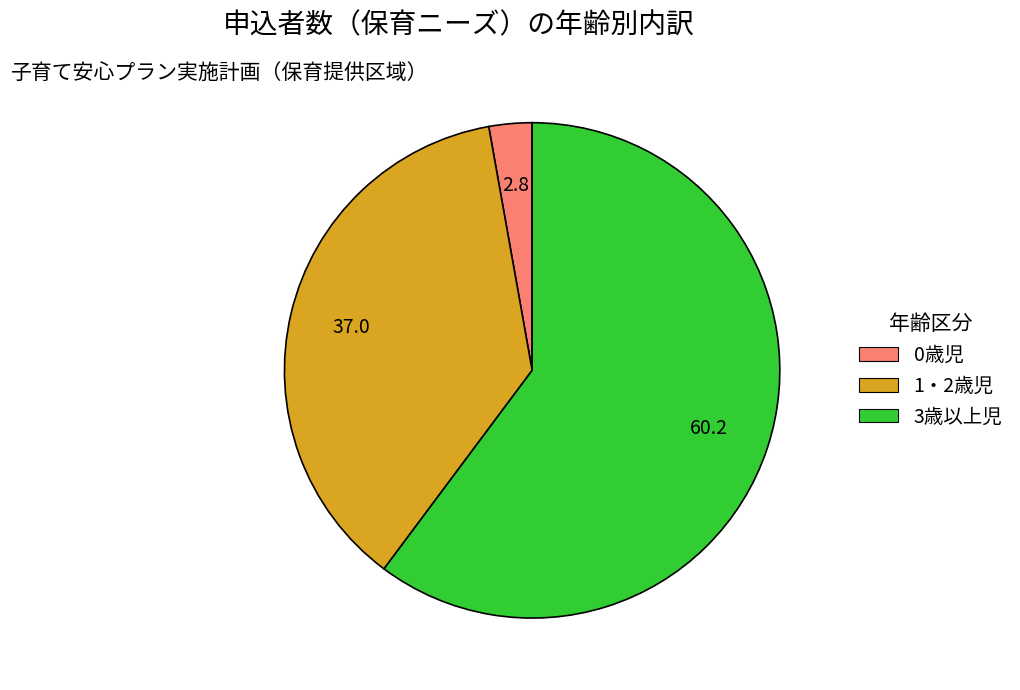

Does 1・2歳児 account for over 50% of the chart?

No